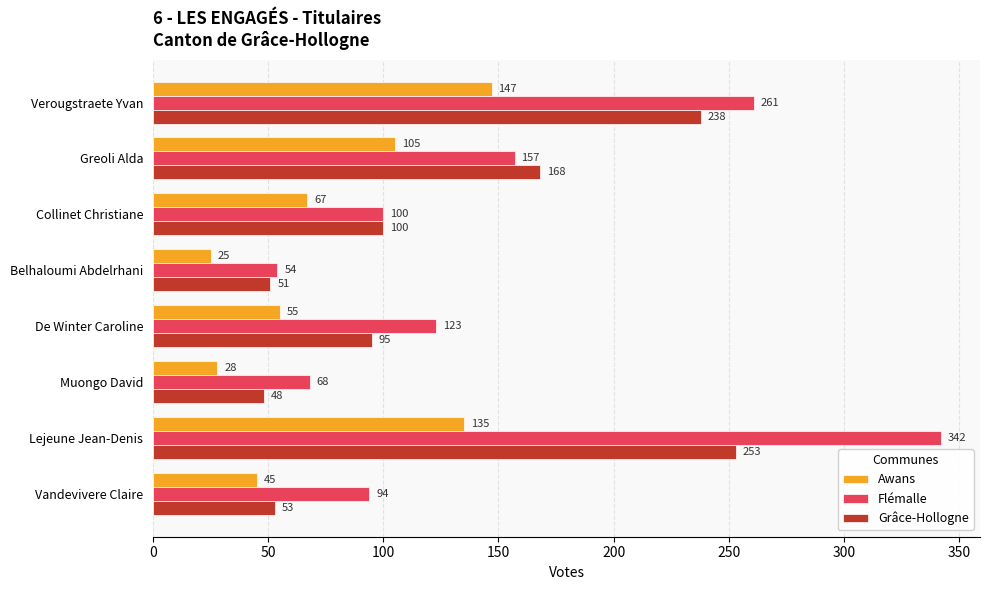

Count the number of data series in this chart.

3